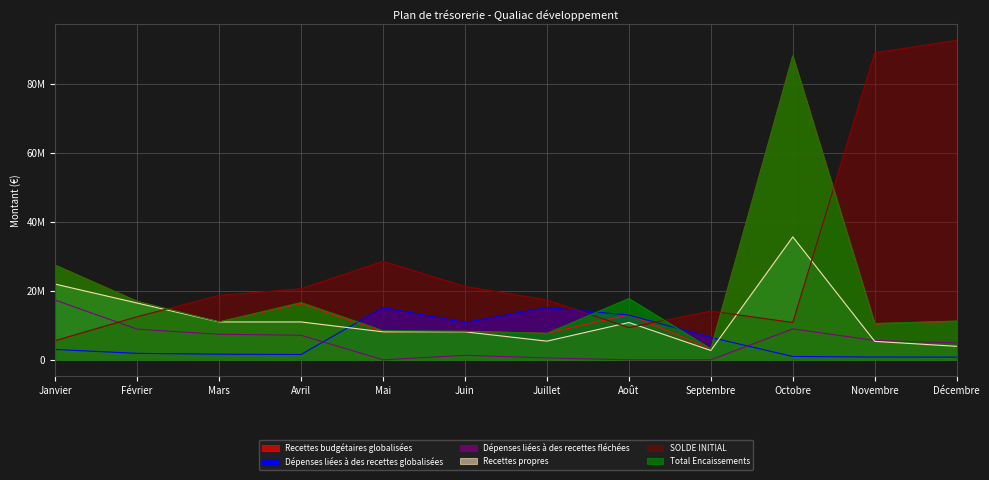

How many data points in Recettes budgétaires globalisées are less than 11164000?

6